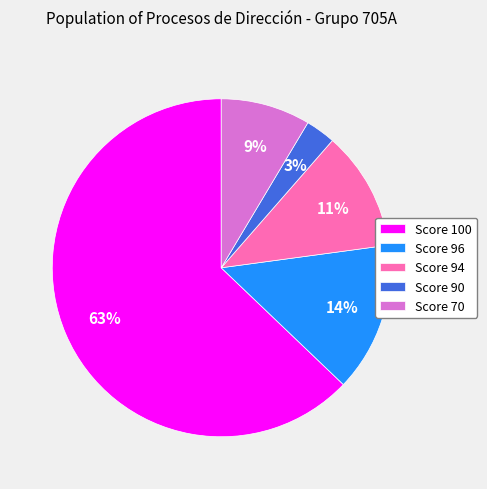

Which category accounts for the majority?

Score 100